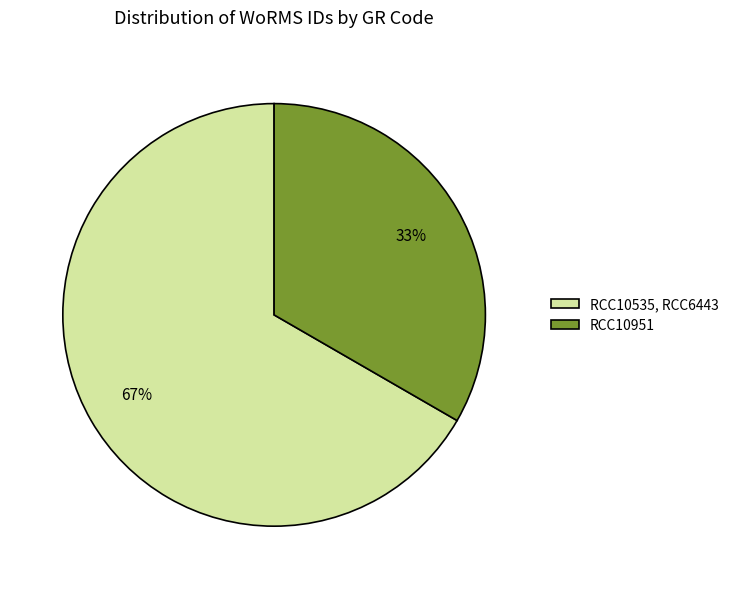

Combined, do RCC10535, RCC6443 and RCC10951 account for over 50%?

Yes